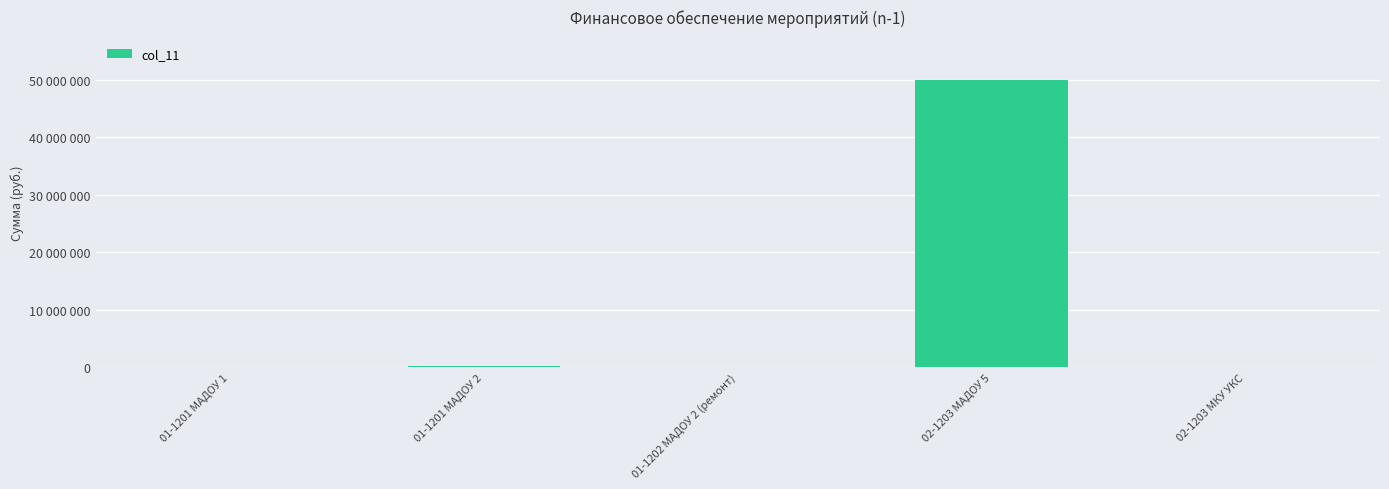

Between 01-1201 МАДОУ 2 and 02-1203 МАДОУ 5, which is larger?

02-1203 МАДОУ 5